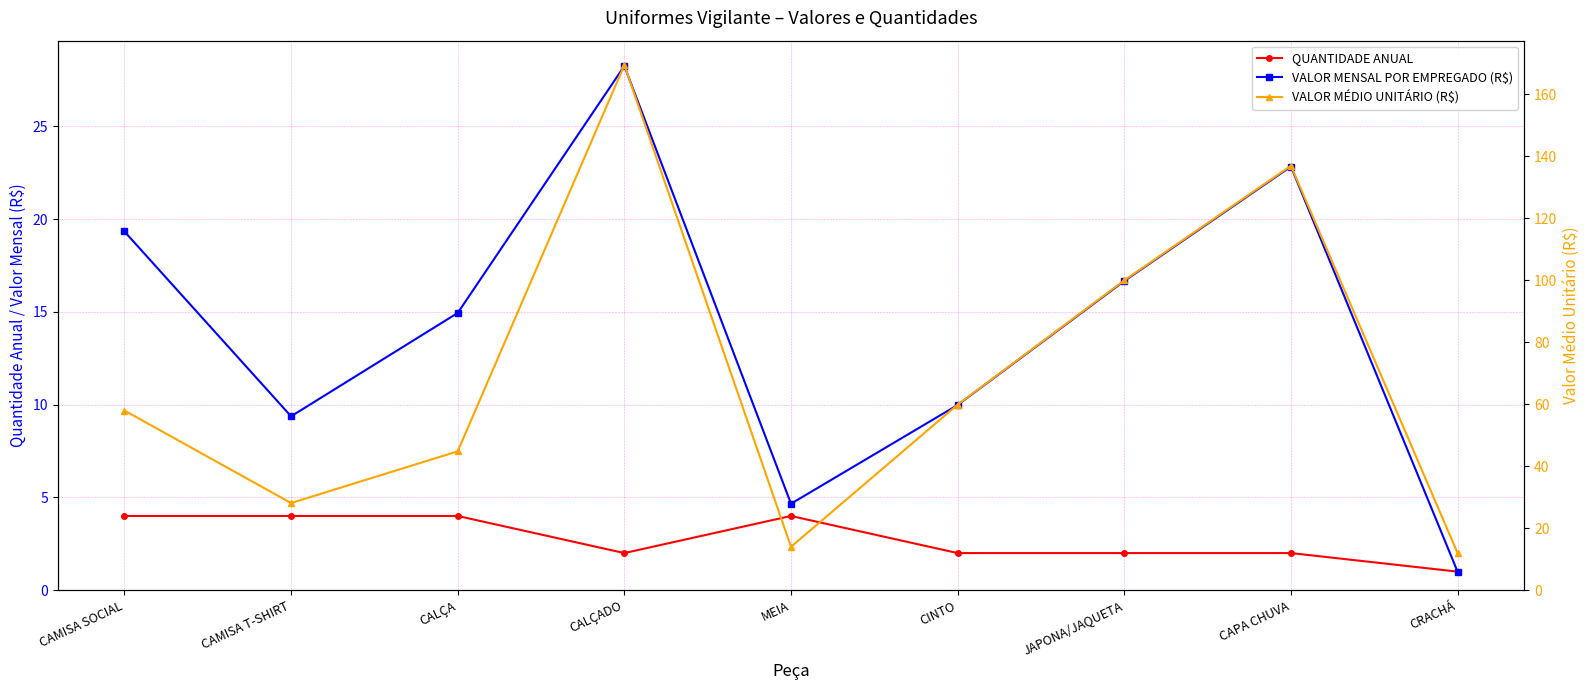

Where is the first local minimum for VALOR MÉDIO UNITÁRIO (R$)?

CAMISA T-SHIRT